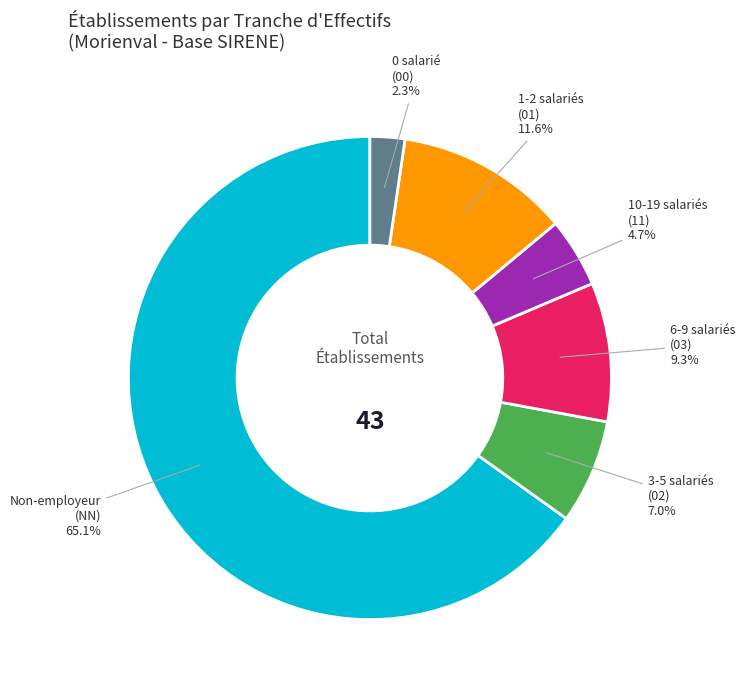

Is there a majority slice in this chart?

Yes